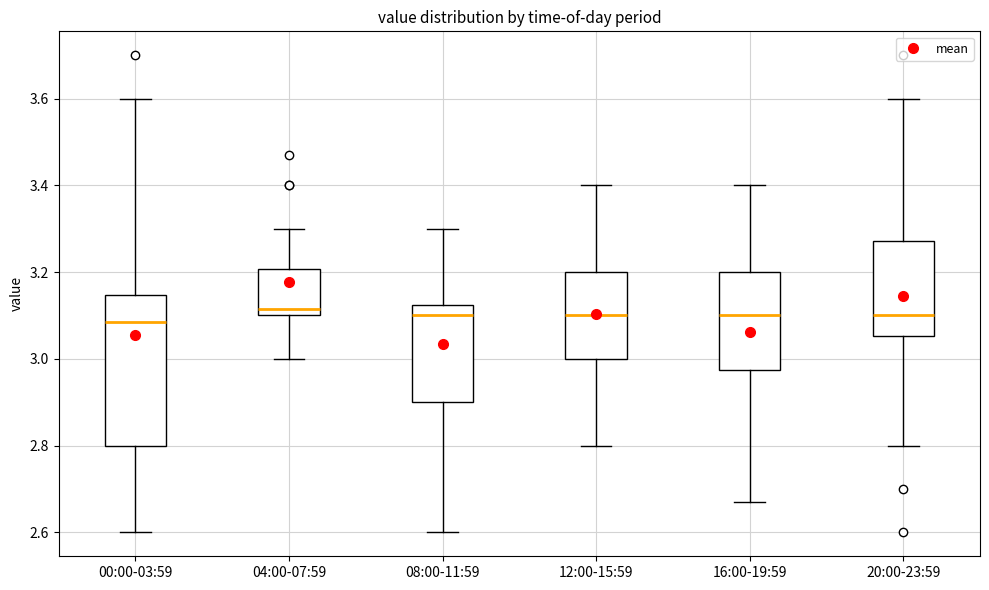

Reading left to right, transcribe this box plot: for each box, give where its median line is, the range the box spans, and where its two whiskers end, as read against the y-axis. The values are not printed on the chart, so give them approximately, as read against the axis.

00:00-03:59: median 3.08, box 2.80 to 3.14, whiskers 2.60 to 3.60
04:00-07:59: median 3.12, box 3.10 to 3.20, whiskers 3.00 to 3.30
08:00-11:59: median 3.10, box 2.90 to 3.12, whiskers 2.60 to 3.30
12:00-15:59: median 3.10, box 3.00 to 3.20, whiskers 2.80 to 3.40
16:00-19:59: median 3.10, box 2.98 to 3.20, whiskers 2.68 to 3.40
20:00-23:59: median 3.10, box 3.06 to 3.28, whiskers 2.80 to 3.60